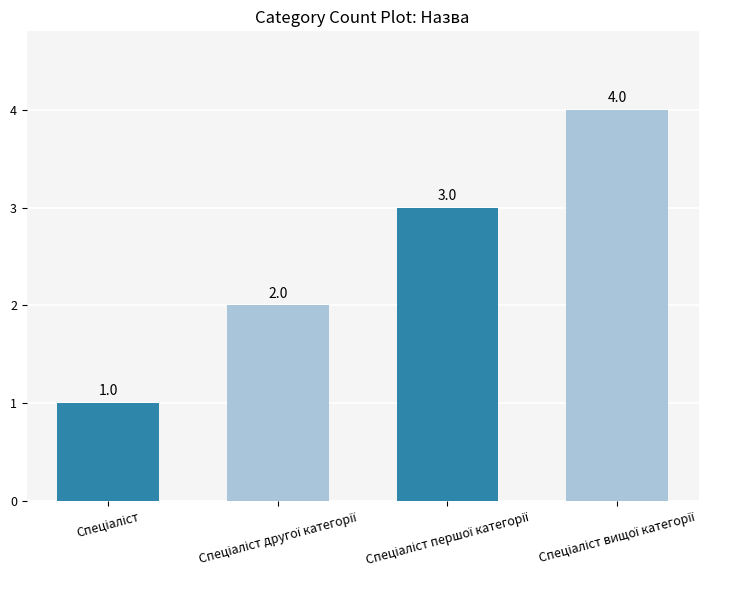

What is the maximum value shown in the chart?

4